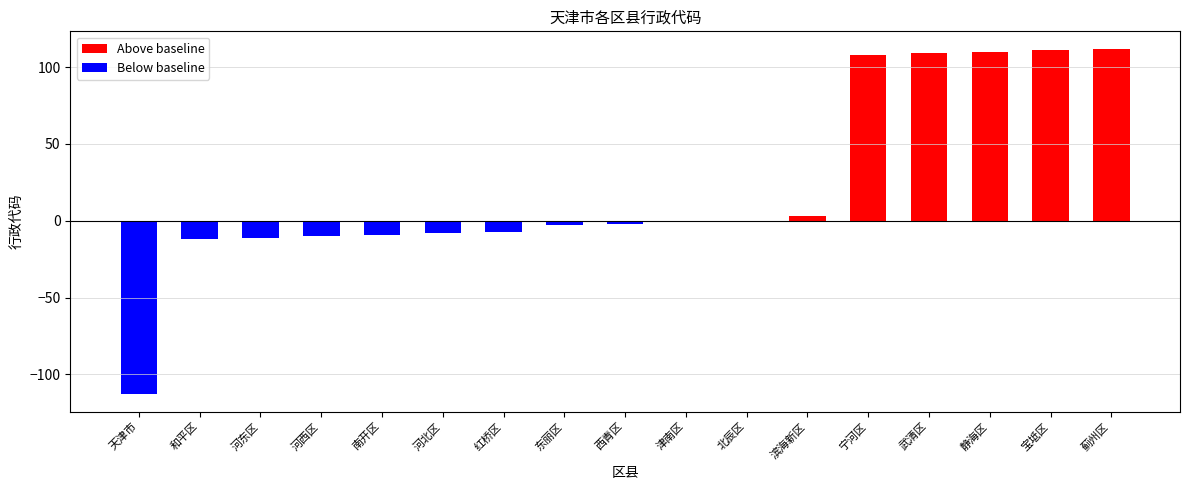

What is the difference between the highest and lowest values at 静海区?

110